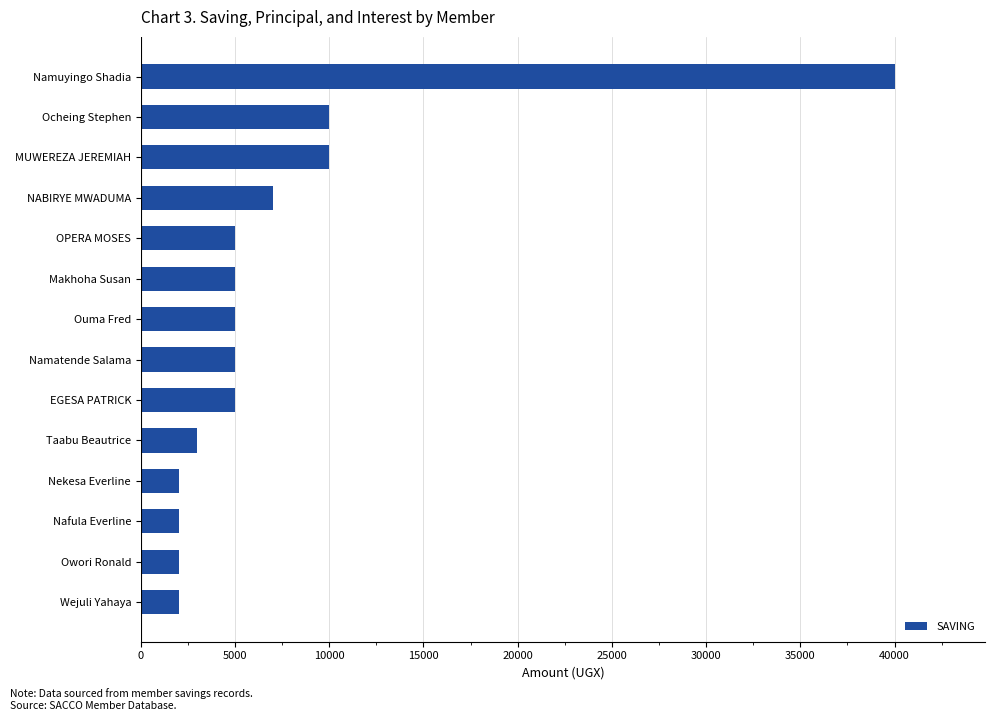

What is the sum of the values at Taabu Beautrice and Namuyingo Shadia?

43000